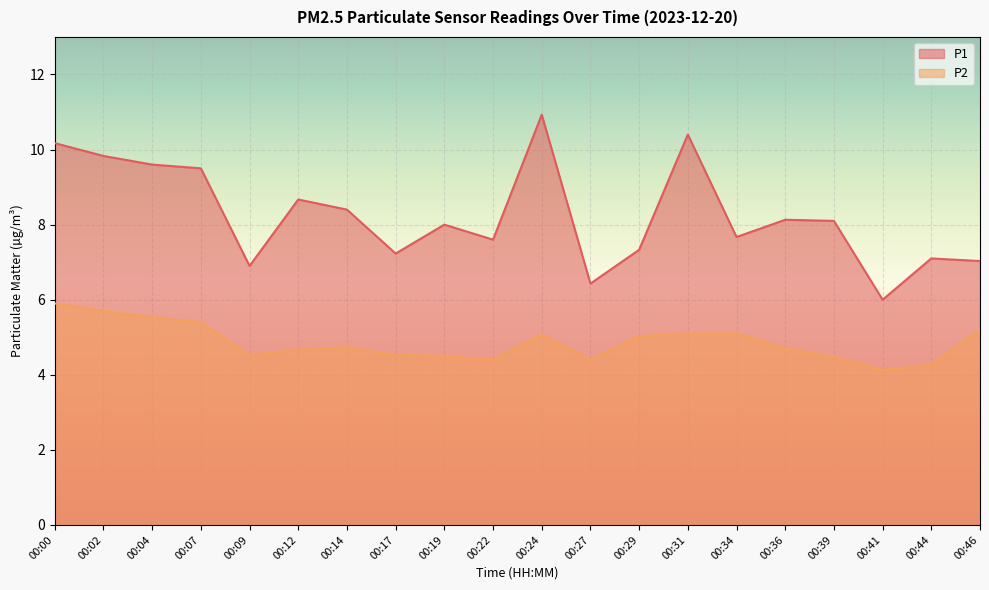

Which series changed the most between 00:07 and 00:31?

P1